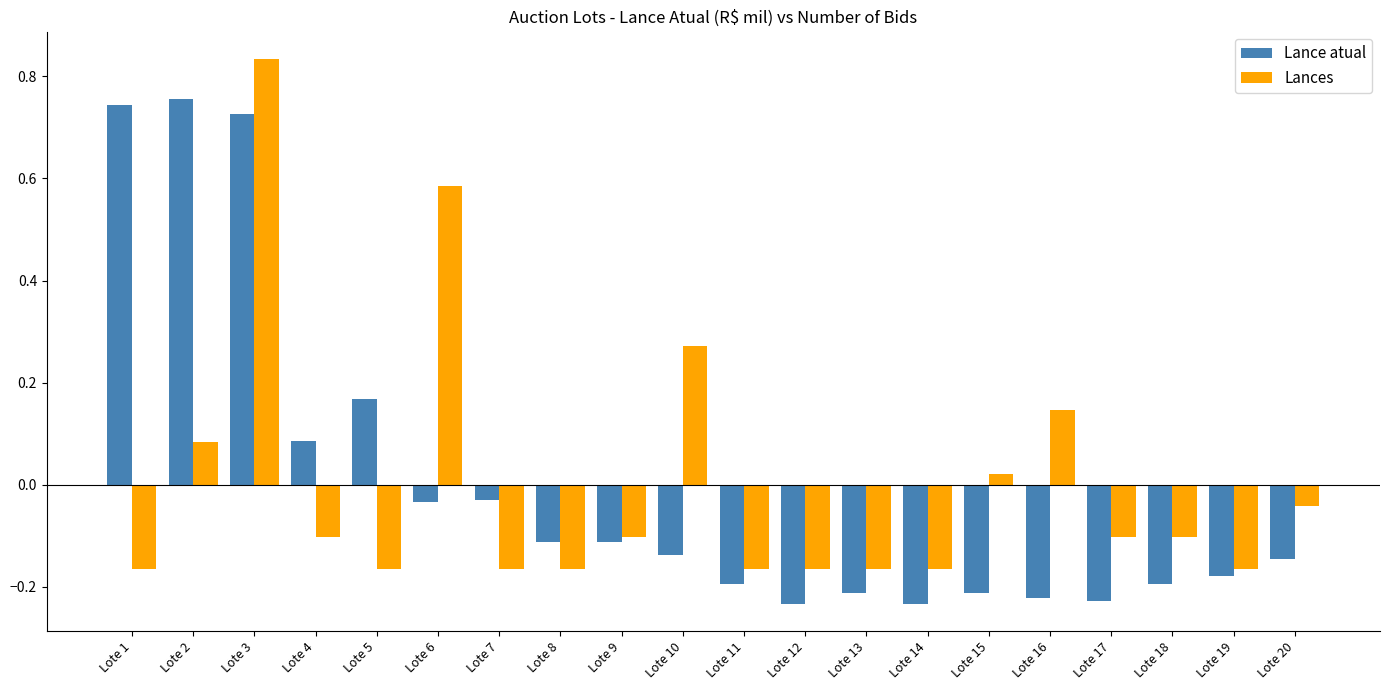

At which label does Lances first exceed 0?

Lote 2